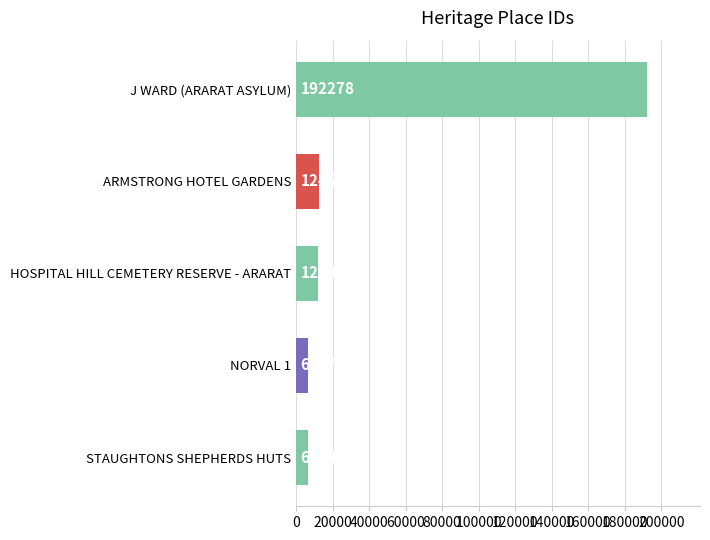

The chart shows a value of 106940 at J WARD (ARARAT ASYLUM). True or false?

False